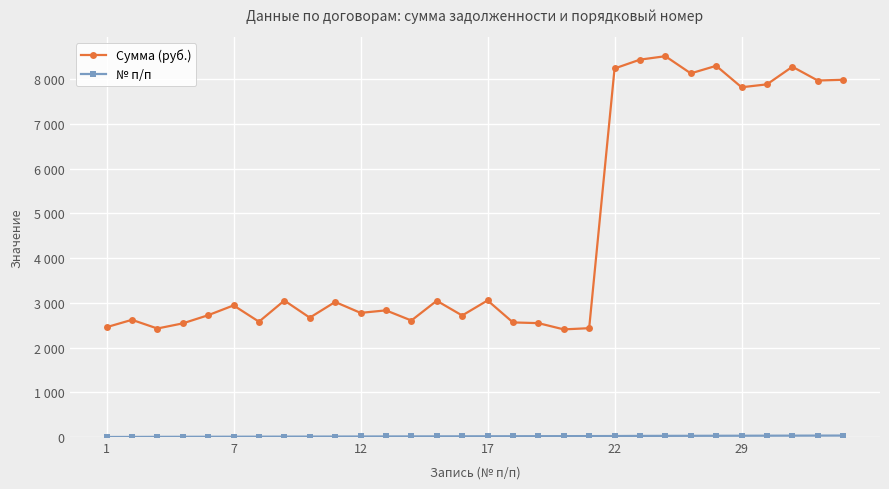

Which series has the widest spread of values?

Сумма (руб.)